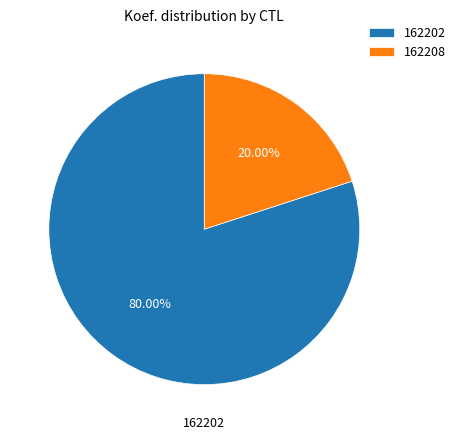

How many segments does this pie chart have?

2